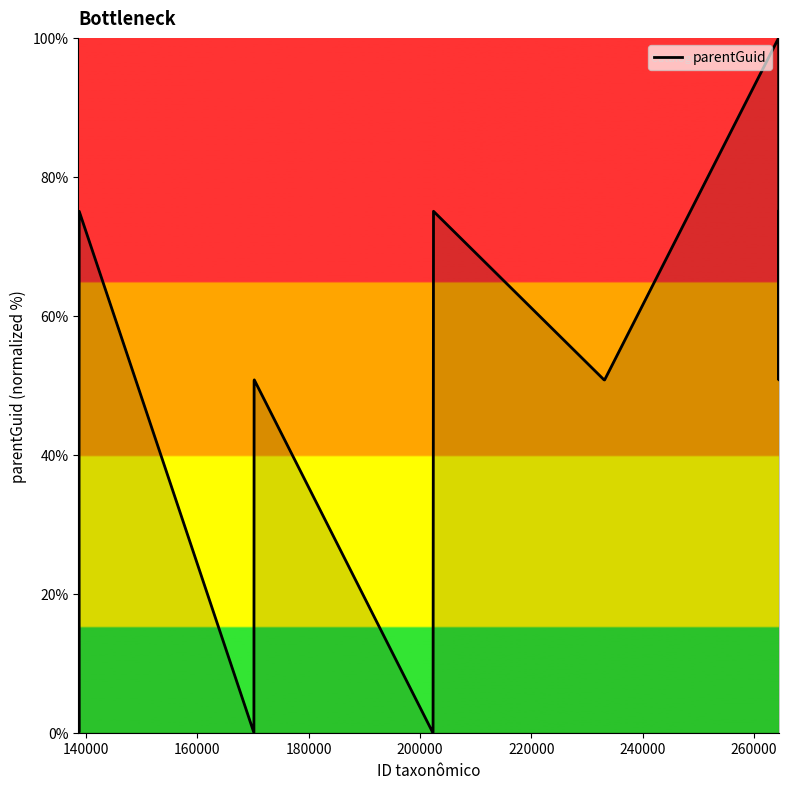

What is the difference between the maximum and minimum values?

100.0